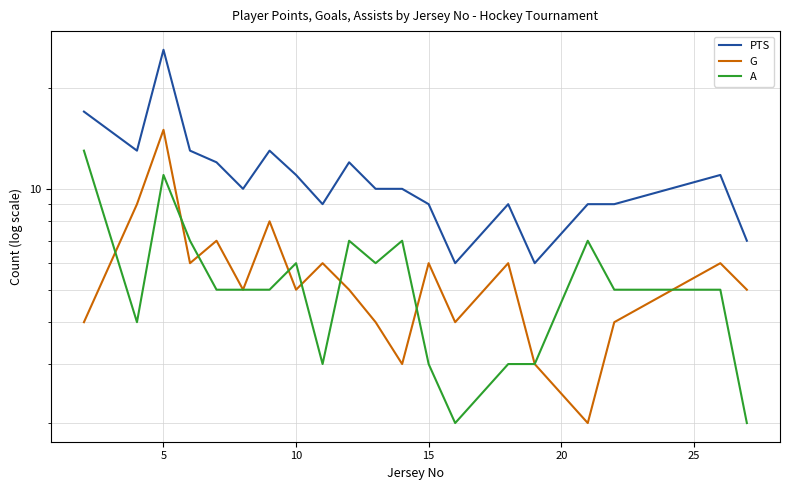

What is the minimum value shown in the chart?

2